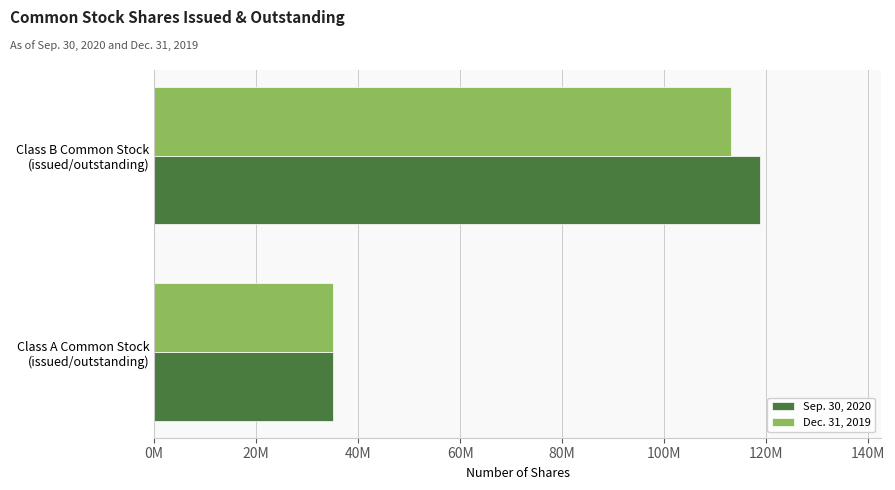

At which category is the sum across all series the highest?

Class B Common Stock
(issued/outstanding)